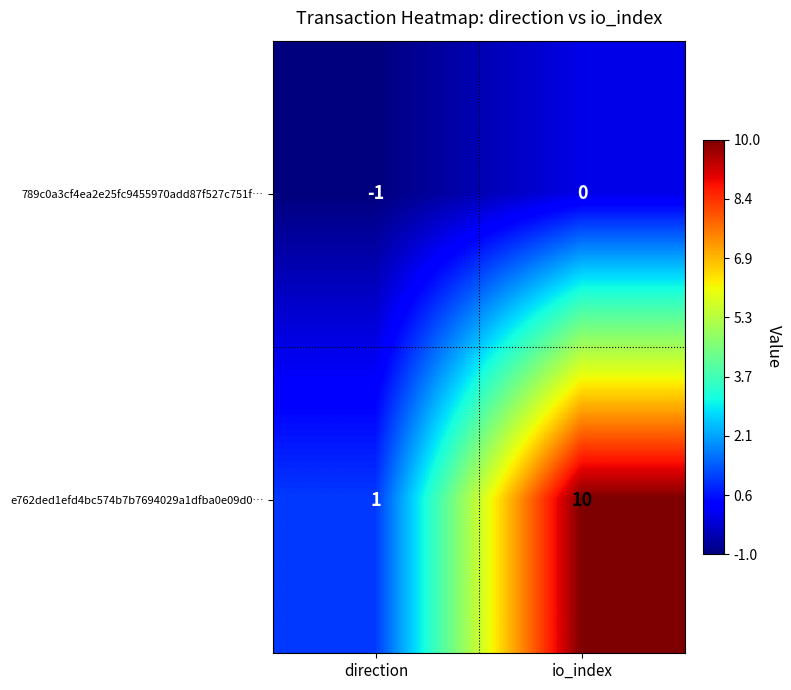

What is the average value of the e762ded1efd4bc574b7b7694029a1dfba0e09d0… series?

6